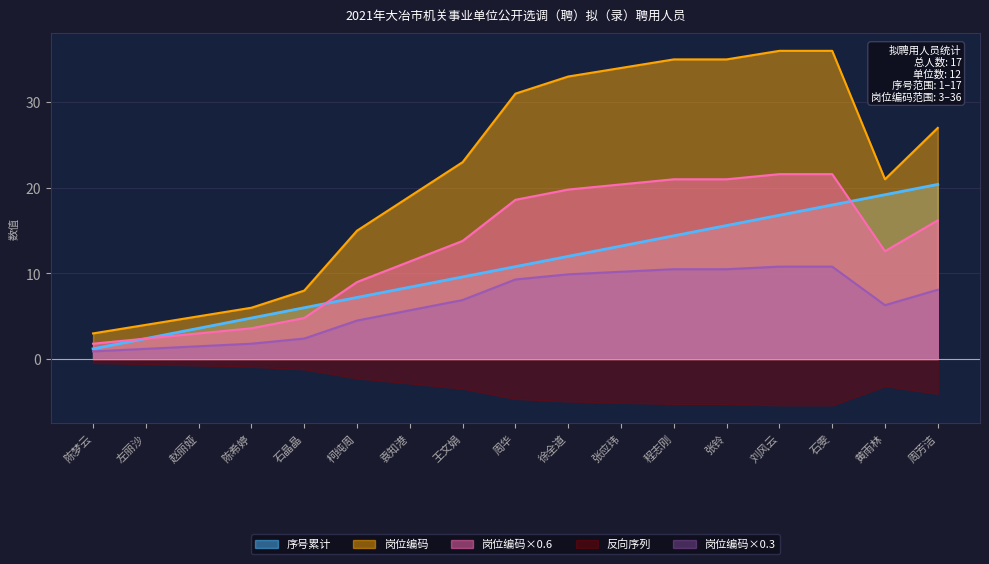

True or false: 序号 has a value of 15.6 at 张铃.

True